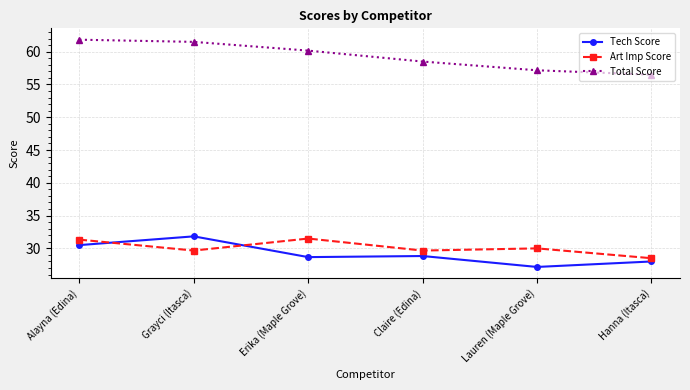

At how many categories does at least one series exceed 38?

6